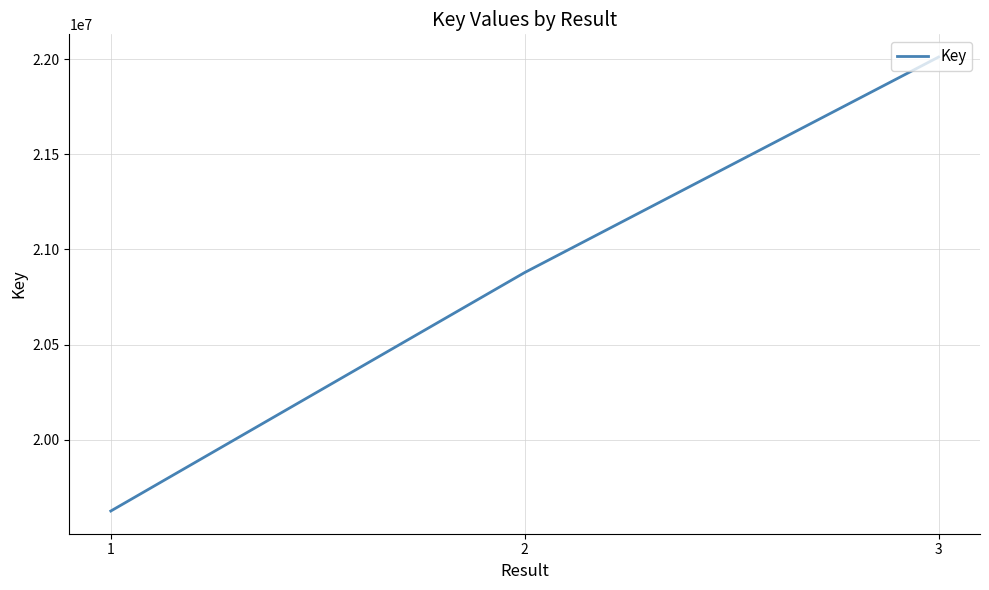

Reading right to left, list all the values displayed in this chart.

3=22010872	2=20879048	1=19626324